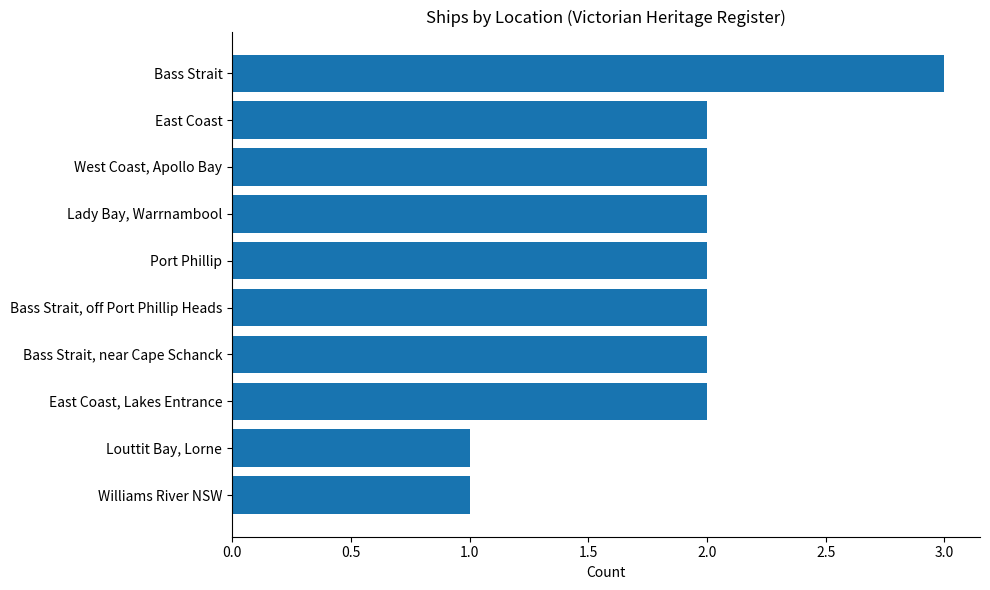

Reading top to bottom, transcribe all the data shown in this chart.

3	2	2	2	2	2	2	2	1	1